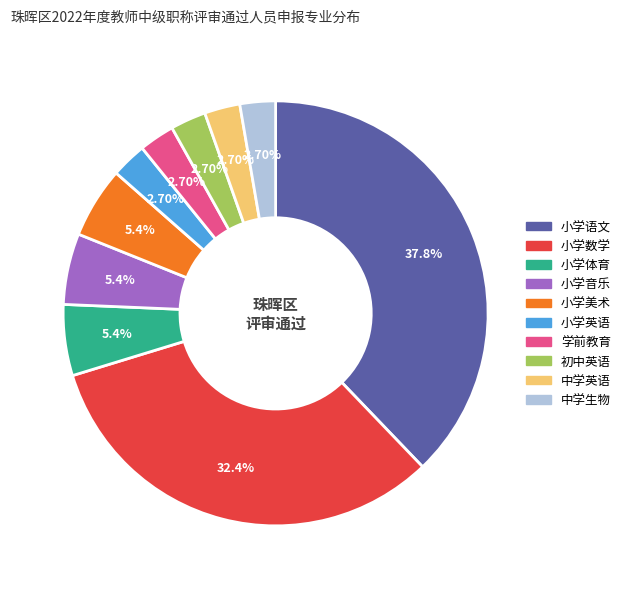

Between 初中英语 and 小学体育, which is larger?

小学体育